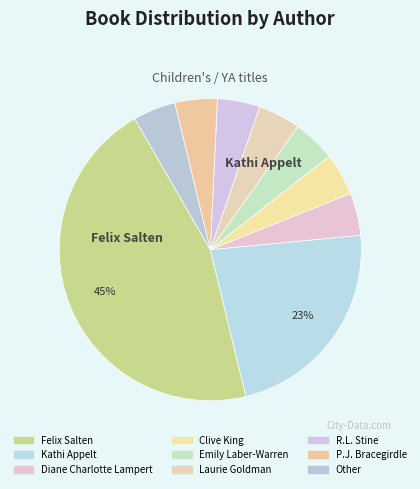

Rank the categories by value from lowest to highest.

Diane Charlotte Lampert, Clive King, Emily Laber-Warren, Laurie Goldman, R.L. Stine, P.J. Bracegirdle, Other, Kathi Appelt, Felix Salten